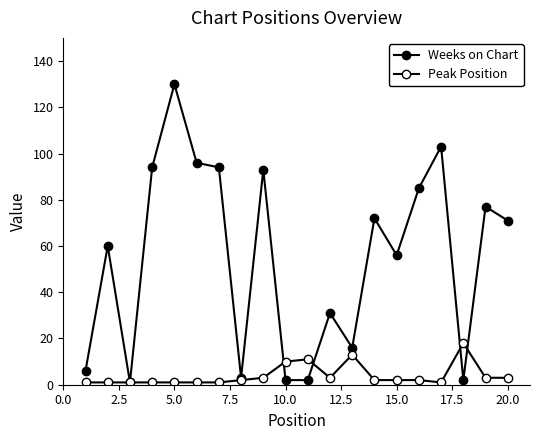

How many intersections are there between Peak Position and Weeks on Chart?

4